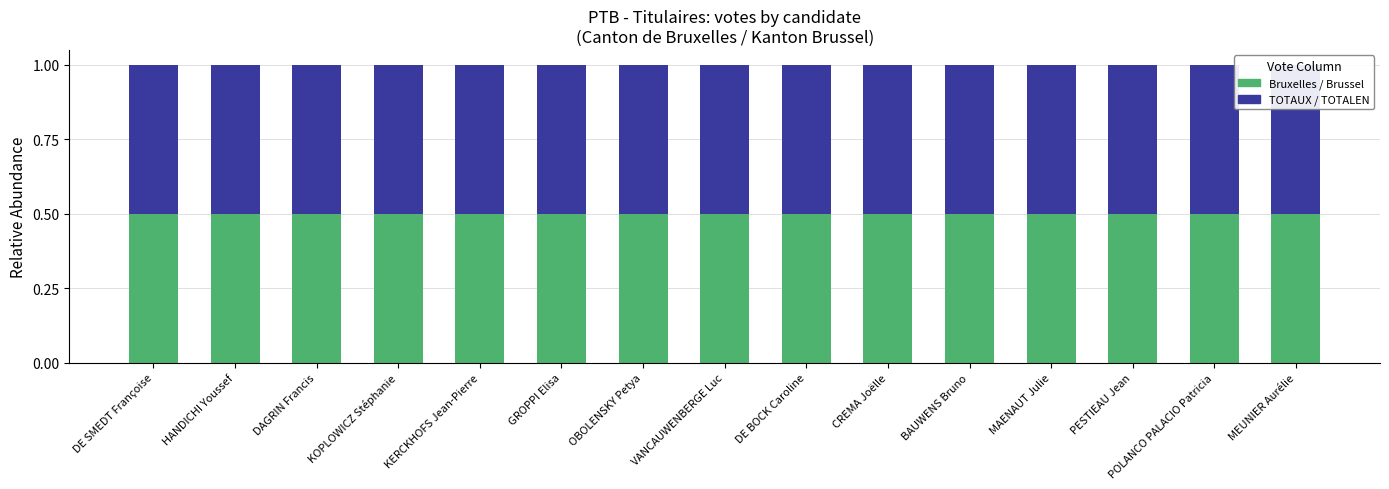

The value of Bruxelles / Brussel at PESTIEAU Jean is 174. True or false?

False